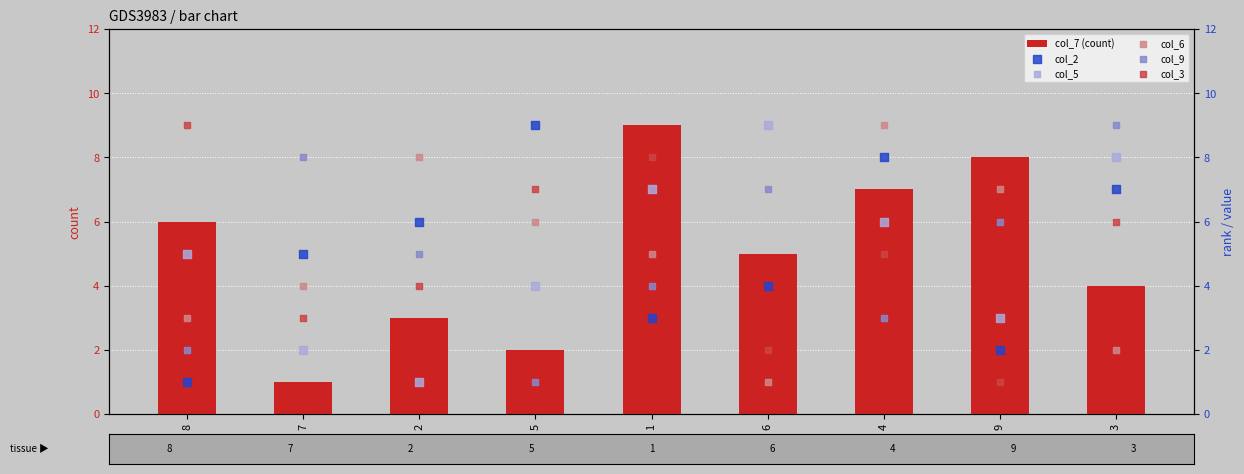

Which series contains the lowest Y value?

col_7 (count)